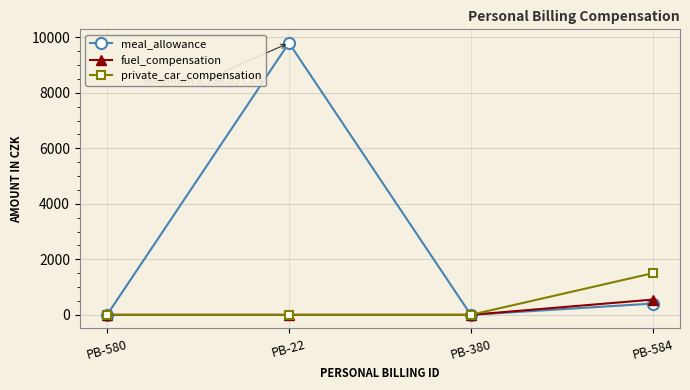

What is the difference between the maximum and minimum values in the private_car_compensation series?

1499.4